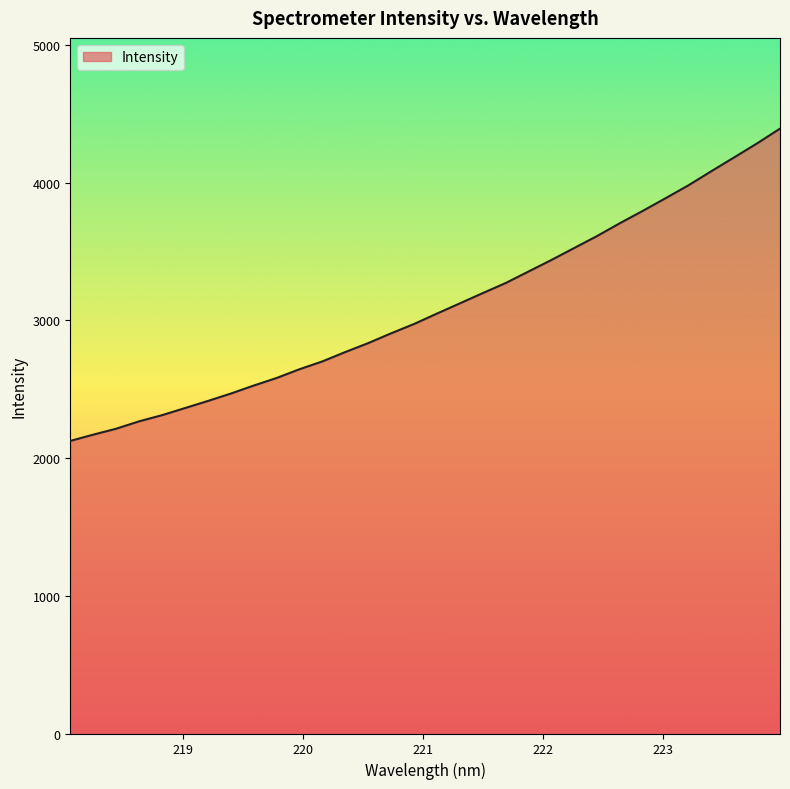

What is the minimum value shown in the chart?

2124.2